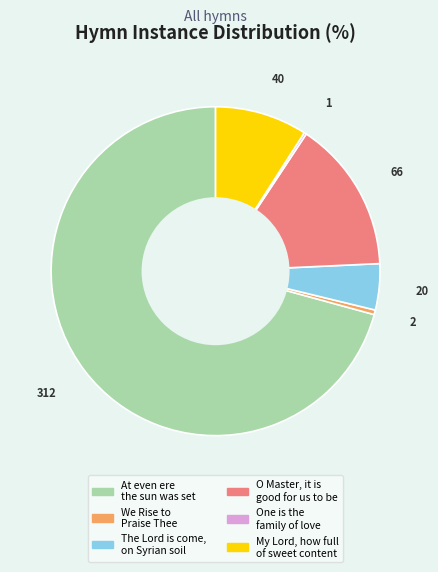

Which has a higher value, At even ere the sun was set or O Master, it is good for us to be?

At even ere the sun was set